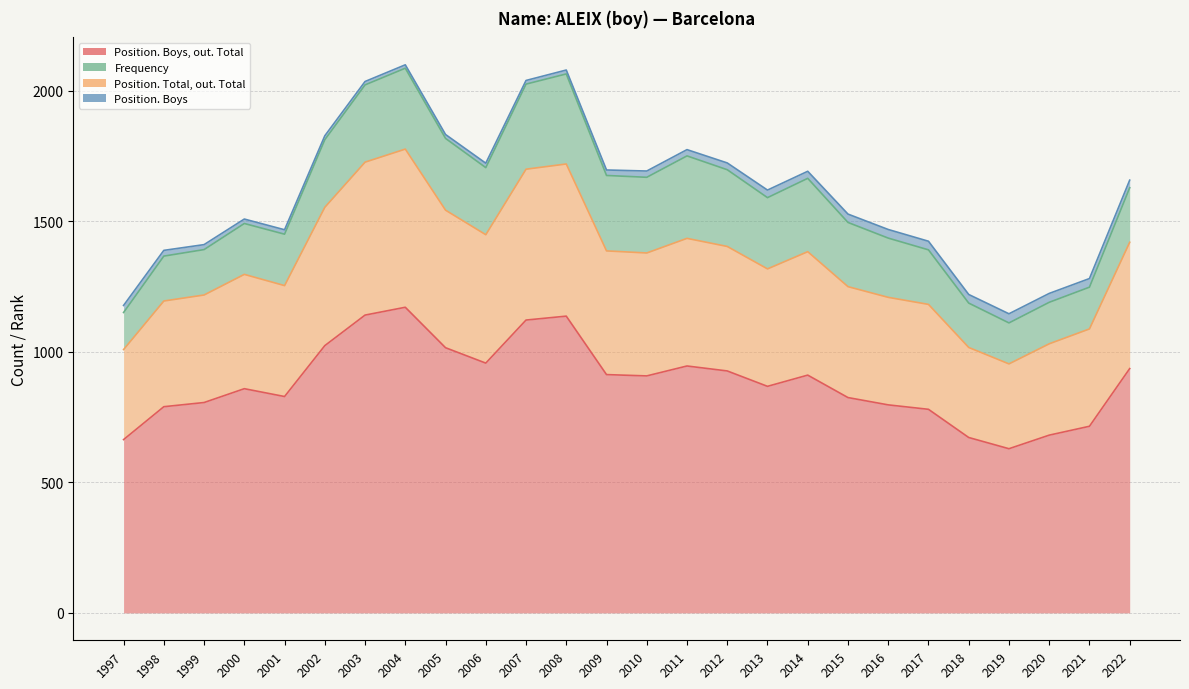

At which label does Position. Total, out. Total first exceed 1379?

2002